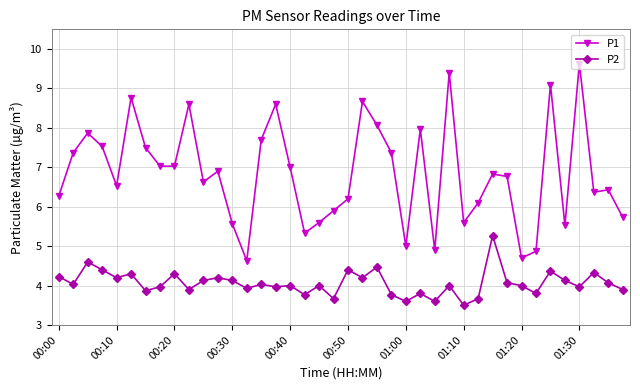

Rank the series by their average value, from lowest to highest.

P2, P1